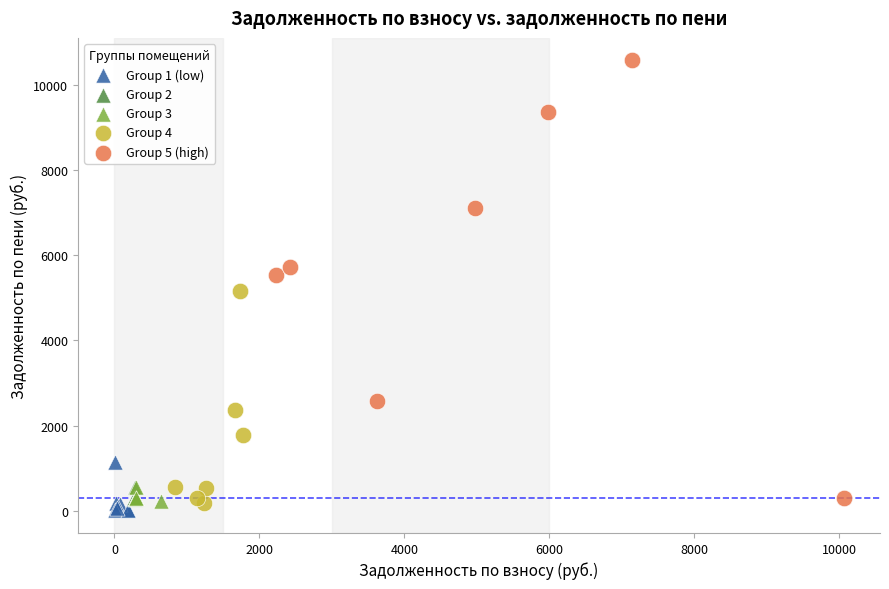

Which series contains the highest Y value?

Group 5 (high)